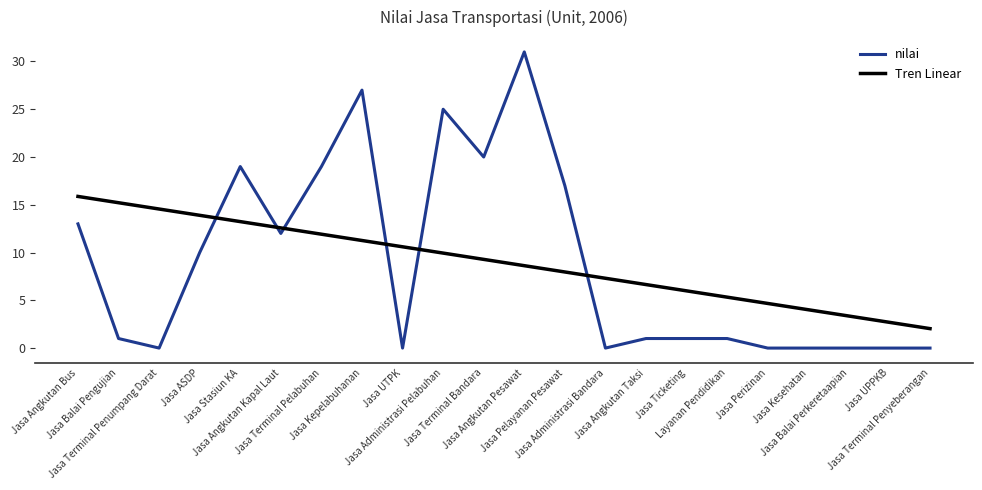

True or false: nilai and Tren Linear intersect in this chart.

True